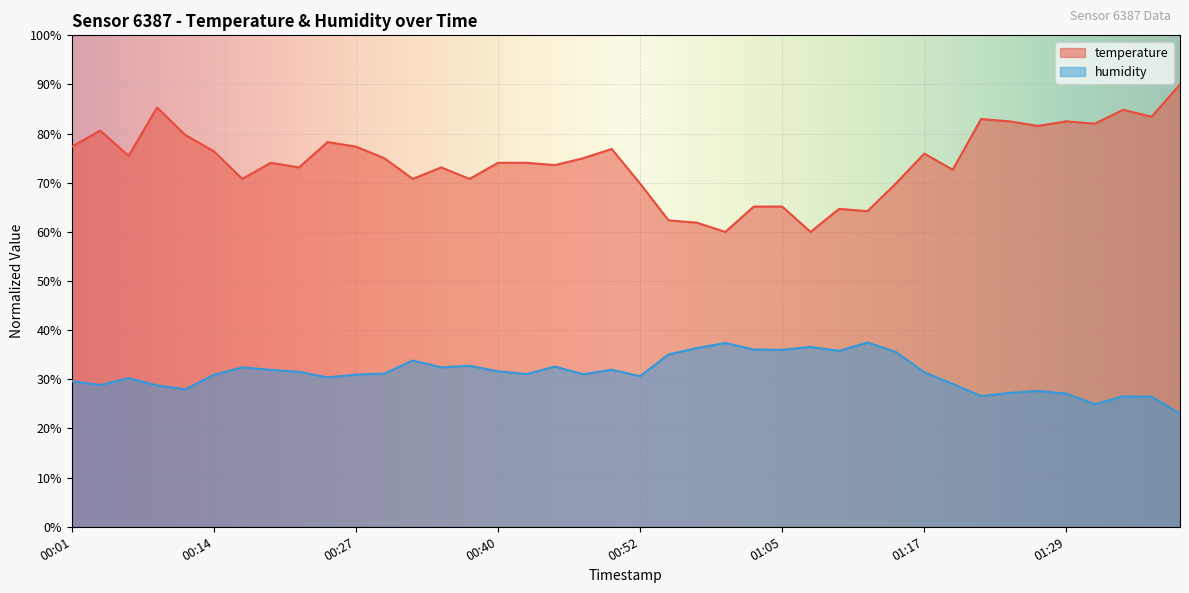

Rank the series at 01:07 from lowest to highest value.

humidity, temperature